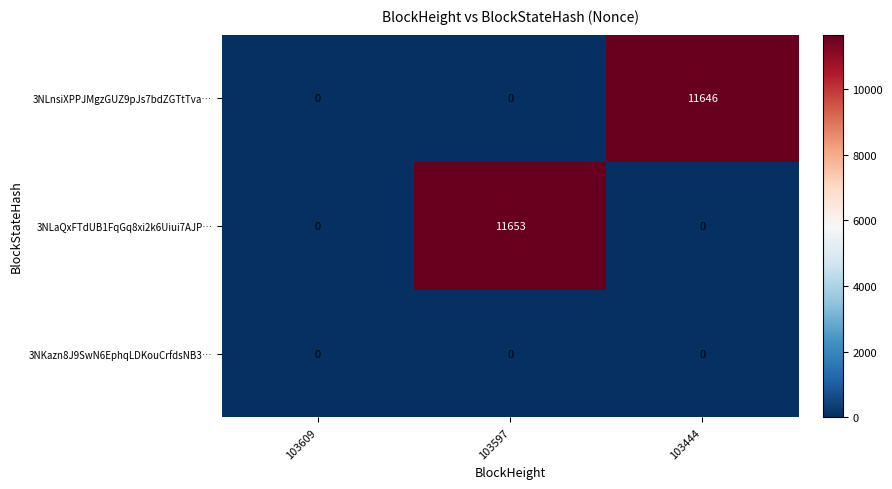

Rank the series by their maximum value, from lowest to highest.

3NKazn8J9SwN6EphqLDKouCrfdsNB3…, 3NLnsiXPPJMgzGUZ9pJs7bdZGTtTva…, 3NLaQxFTdUB1FqGq8xi2k6Uiui7AJP…